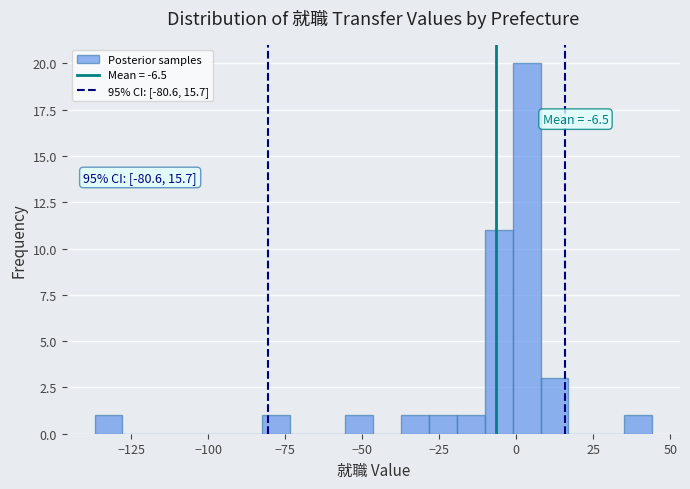

Around what value on the x-axis is the tallest bar? Give the approximate position of its centre, as read against the axis.

5